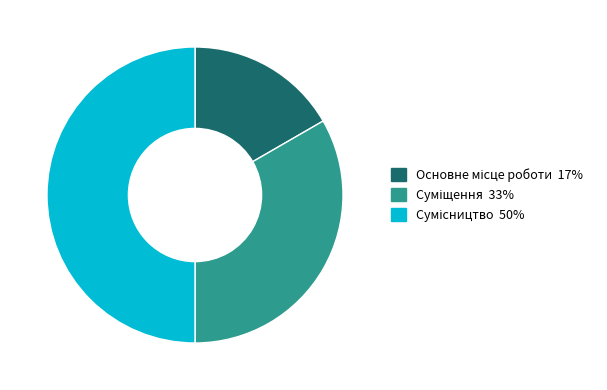

To the nearest percent, what is the difference between the largest and smallest slice percentages?

33%